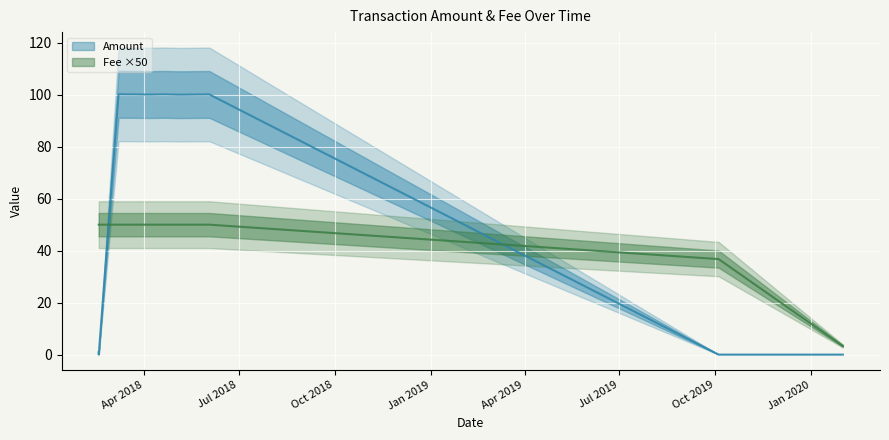

What is the label of the 9th point from the right?

2018-03-08